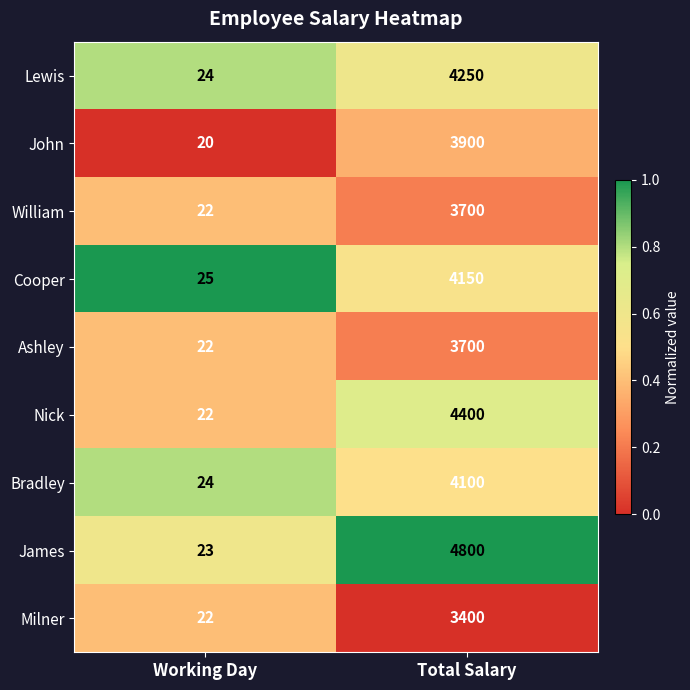

True or false: Ashley has a value of 1093 at Total Salary.

False